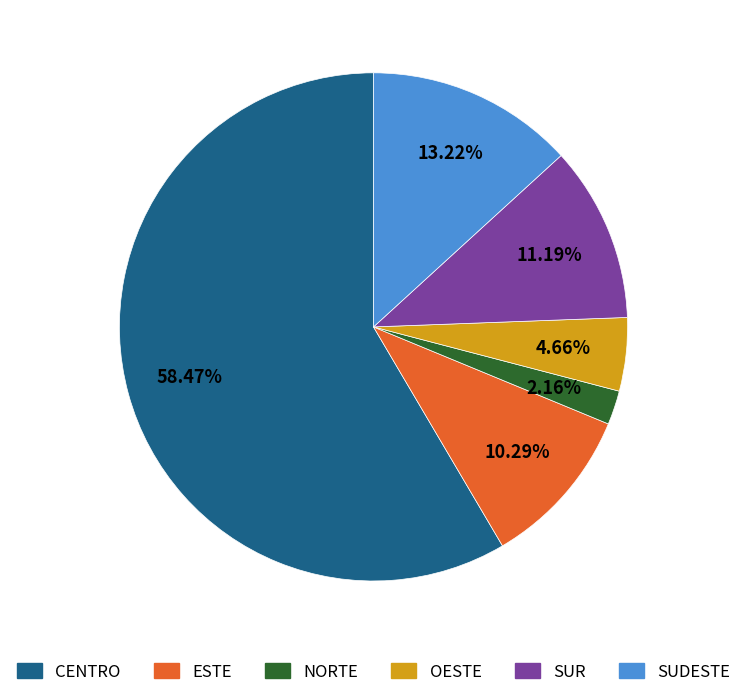

To the nearest percent, what is the combined percentage of SUR and ESTE?

21%